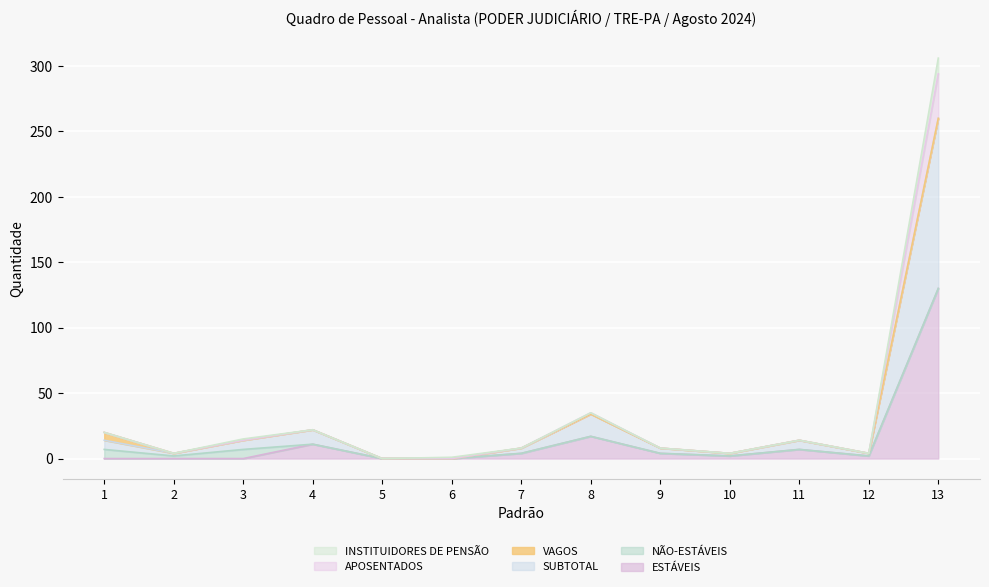

Between 7 and 3, which series saw the biggest shift?

APOSENTADOS